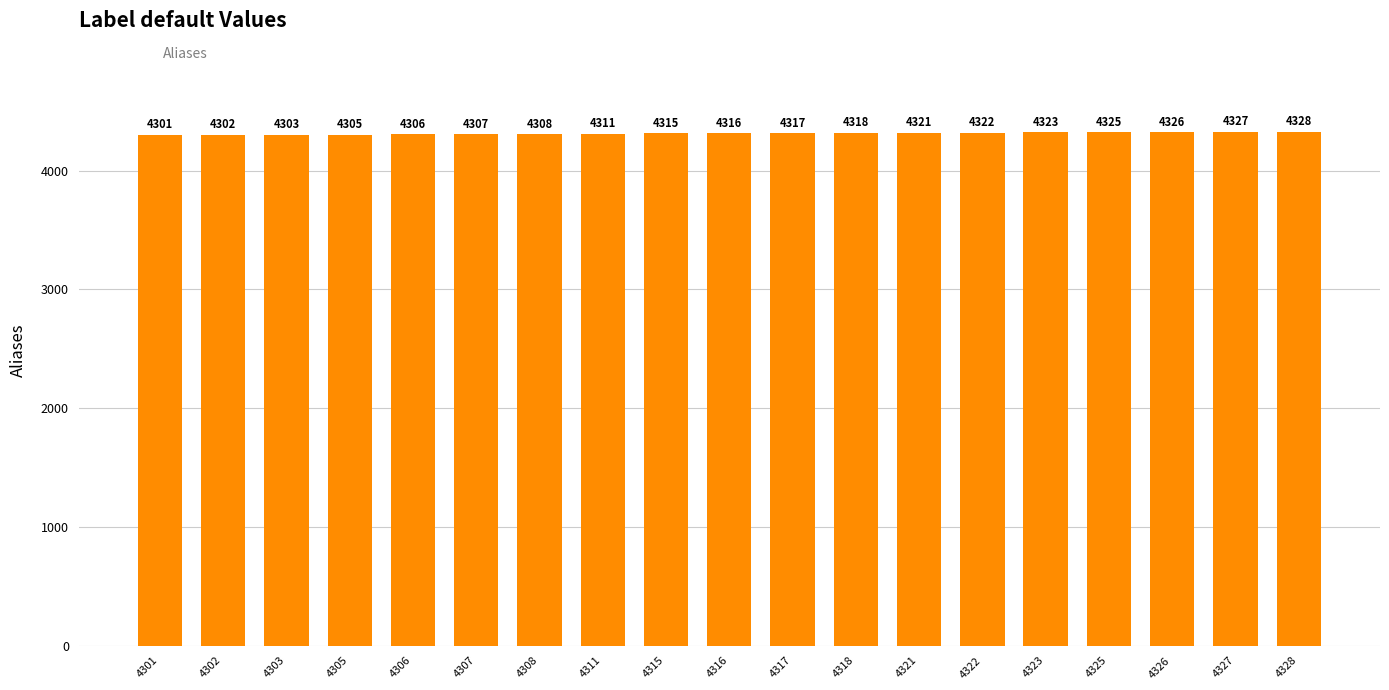

Which label corresponds to the largest value in the chart?

4328